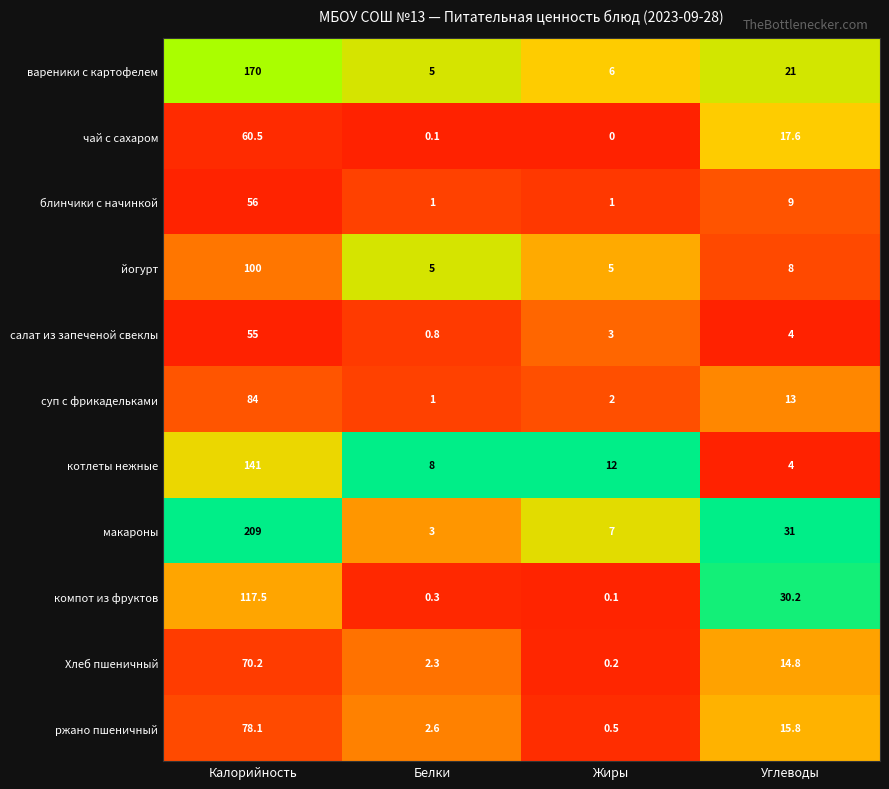

What is the greatest value displayed?

209.0